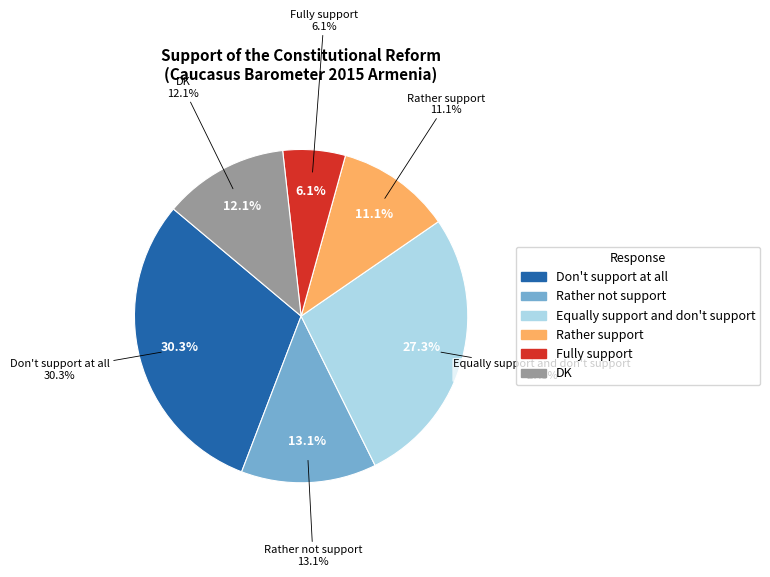

To the nearest percent, what is the difference between the largest and smallest slice percentages?

24%